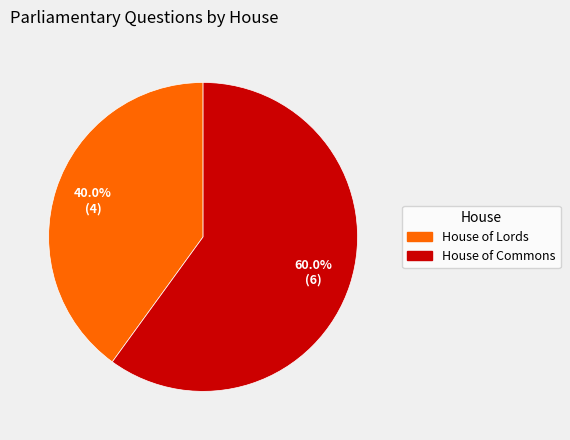

To the nearest percent, what is the average slice percentage?

50%